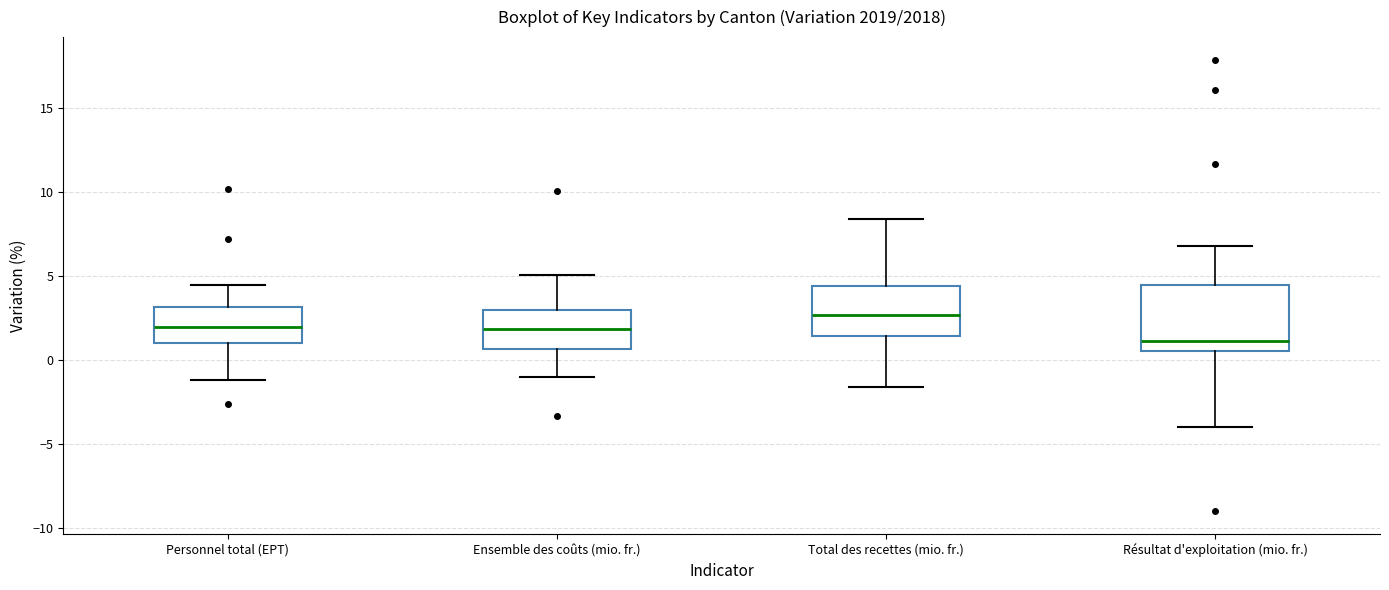

Where does the median line of the box for Résultat d'exploitation (mio. fr.) sit on the y-axis? The values are not printed on the chart, so give them approximately, as read against the axis.

1.0